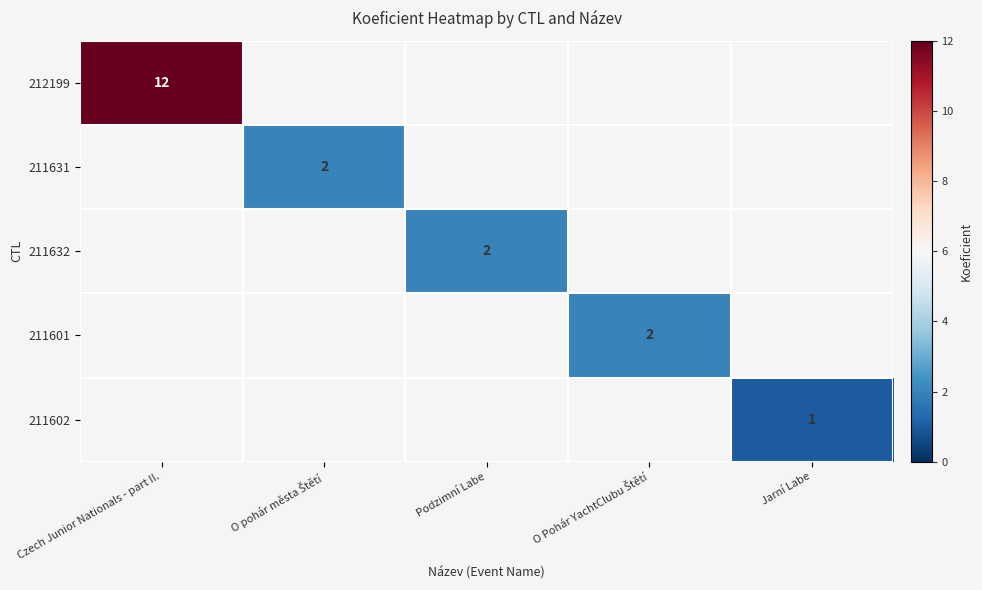

The value of 212199 at Czech Junior Nationals - part II. is 8. True or false?

False